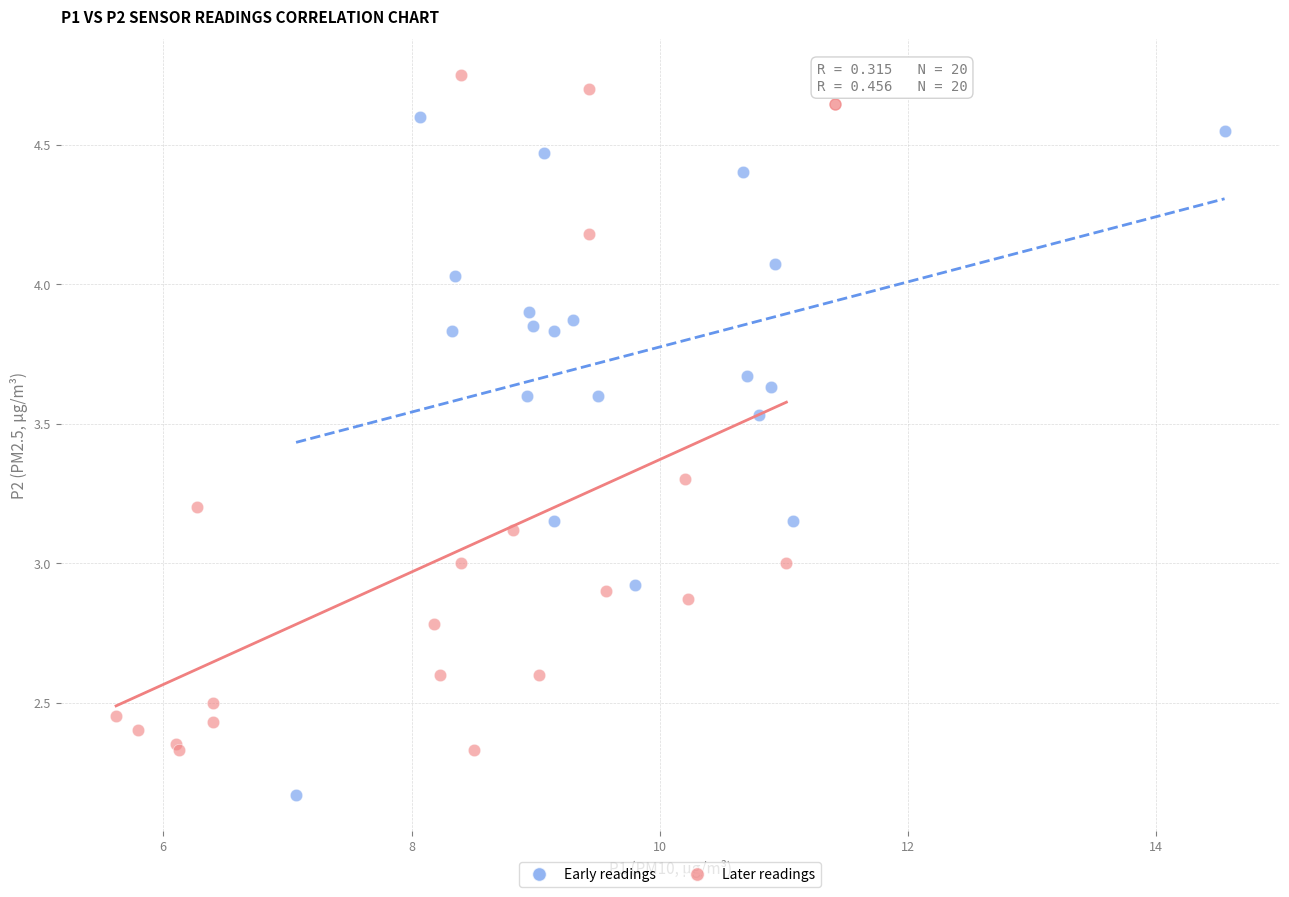

Which series contains the highest Y value?

Later readings